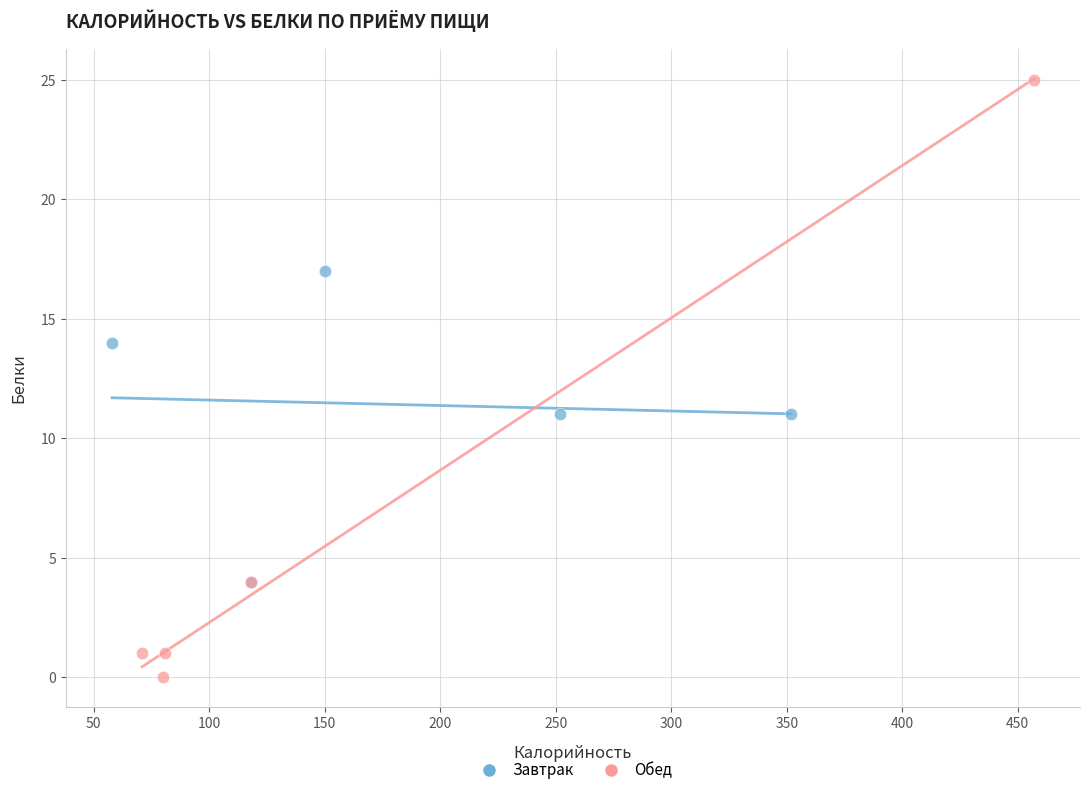

Which series has the widest spread of Y values?

Обед